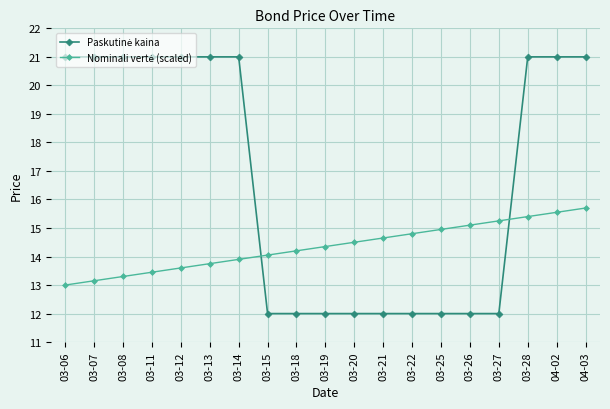

What is the label of the 3rd point from the right?

03-28